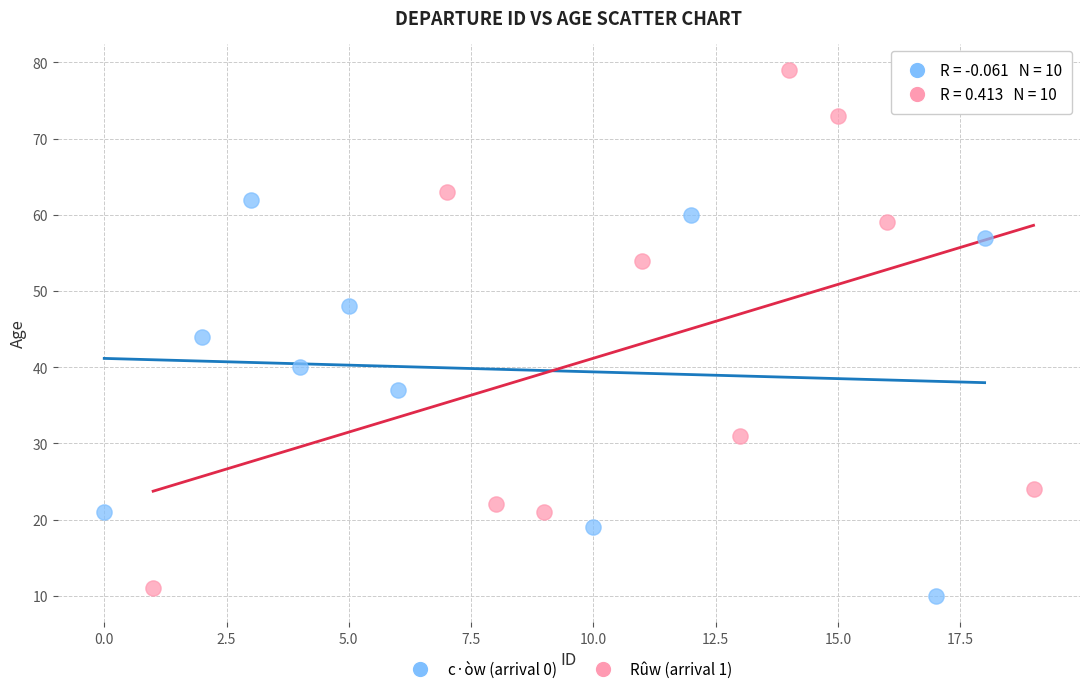

Which series contains the highest Y value?

Rûw (arrival 1)